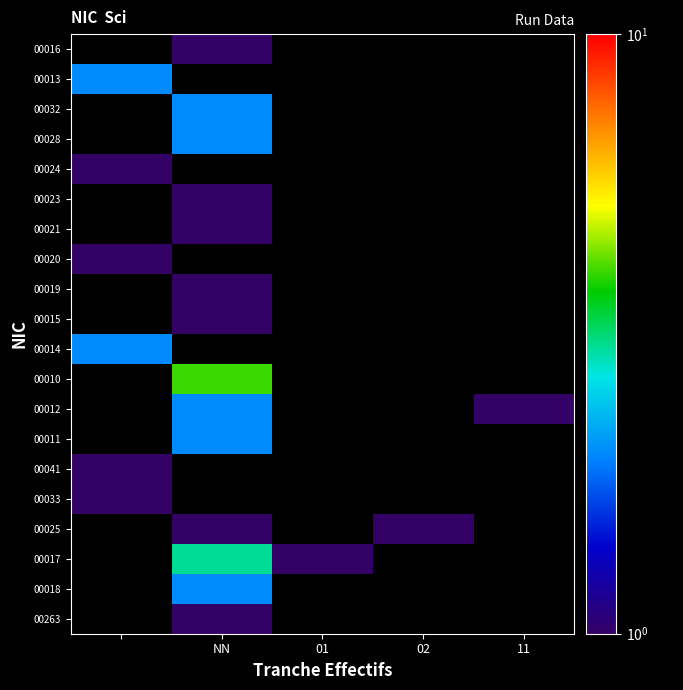

How many distinct data groups are displayed?

20